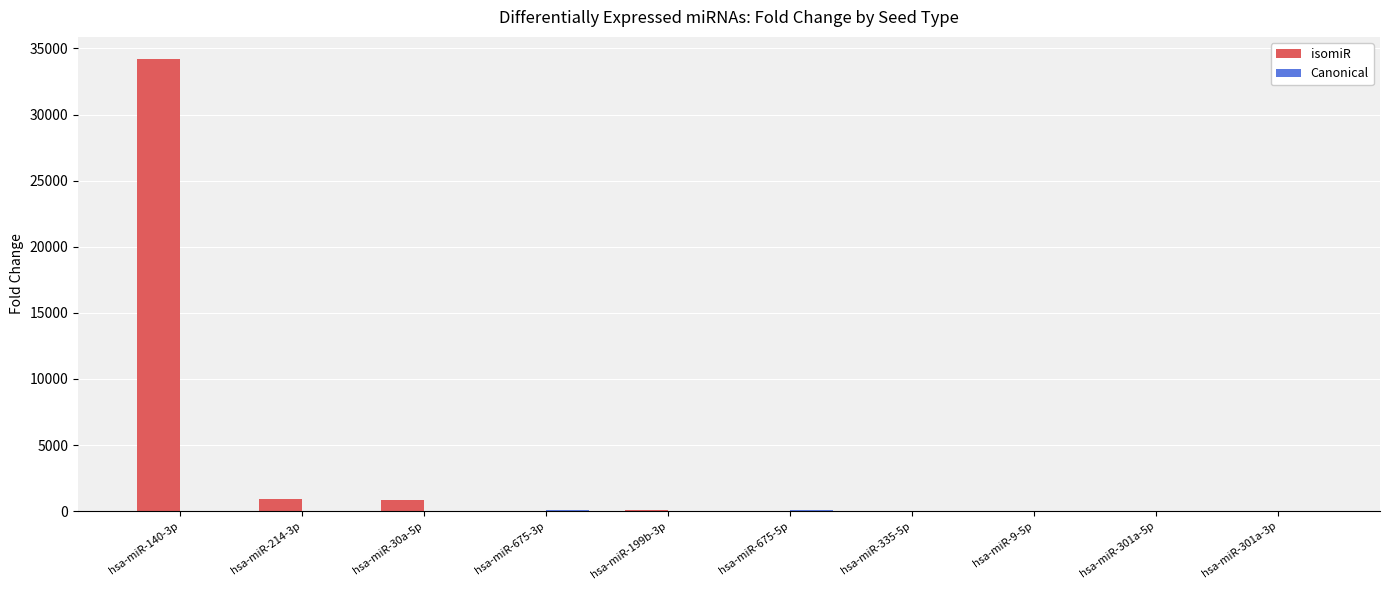

At which category is the sum across all series the highest?

hsa-miR-140-3p